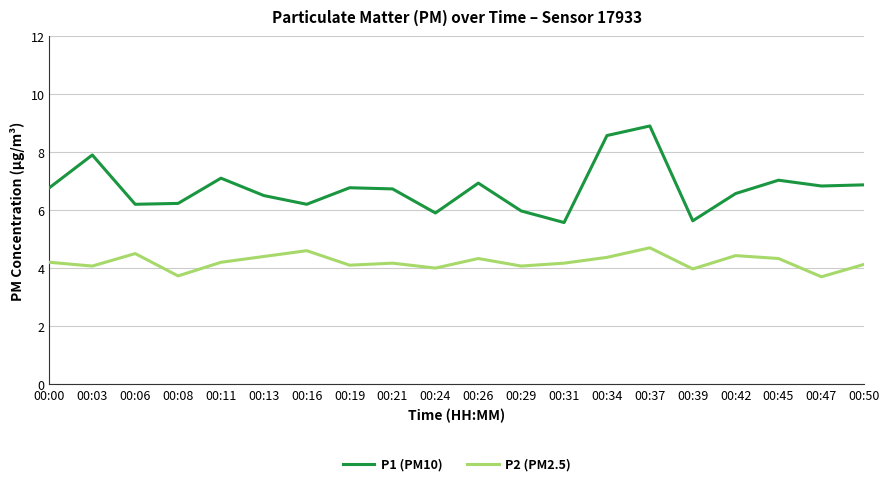

Which series has the widest spread of values?

P1 (PM10)